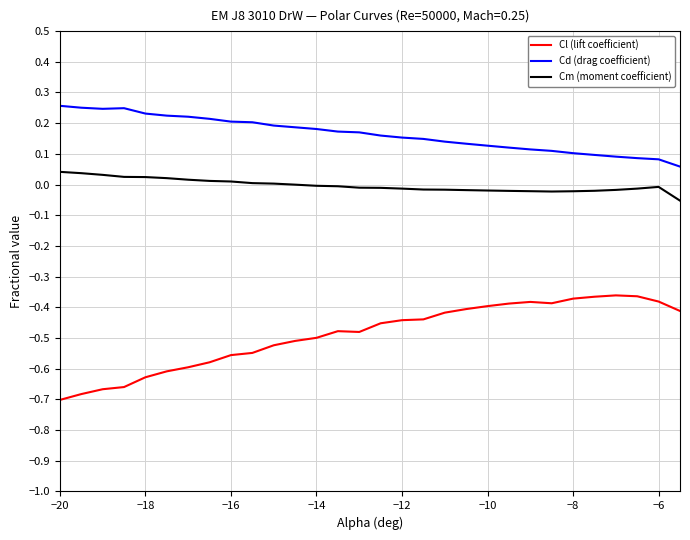

True or false: Cm (moment coefficient) and Cd (drag coefficient) cross at least once.

False